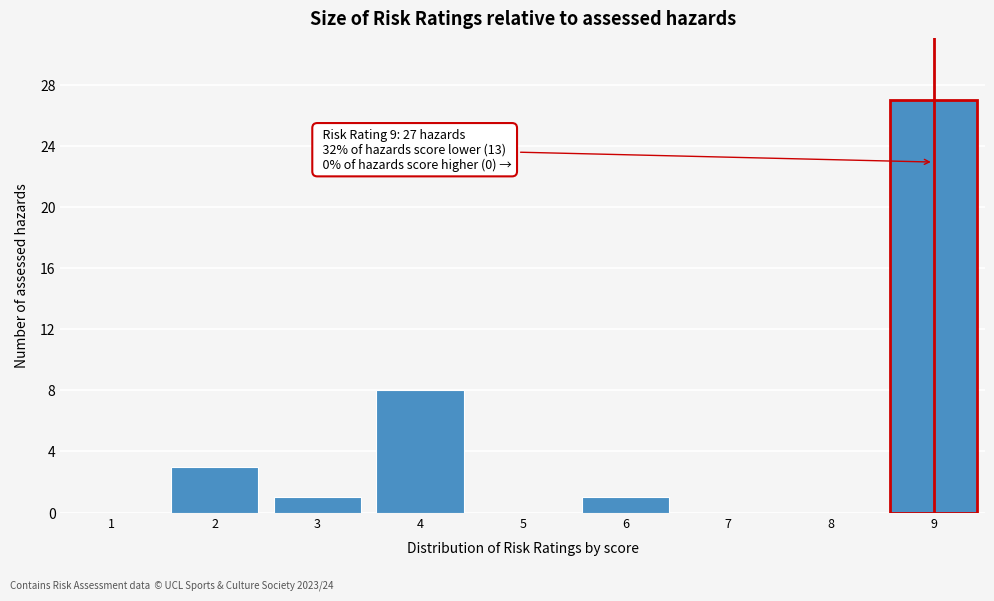

Reading right to left, extract all data points from this chart.

9=27	8=0	7=0	6=1	5=0	4=8	3=1	2=3	1=0